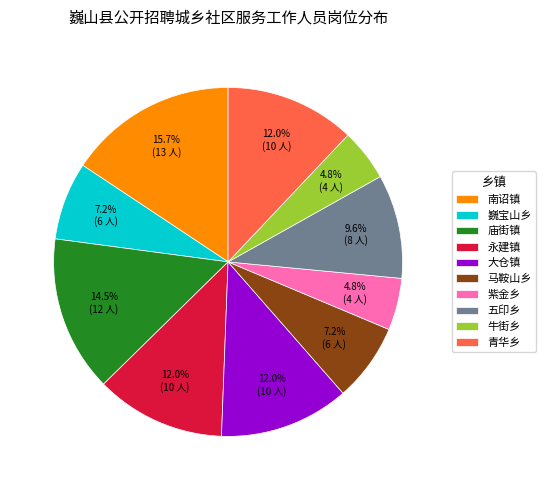

Which has a higher value, 永建镇 or 马鞍山乡?

永建镇